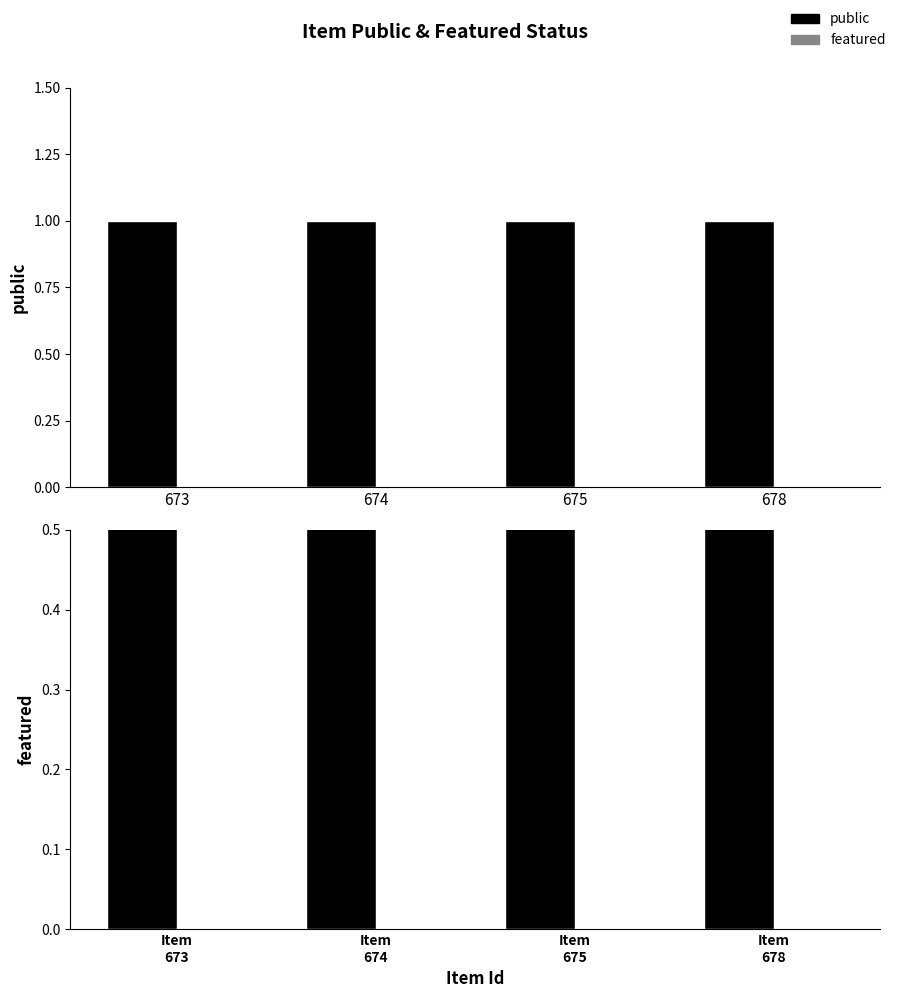

Between Item 675 and Item 673, which is larger?

Item 675